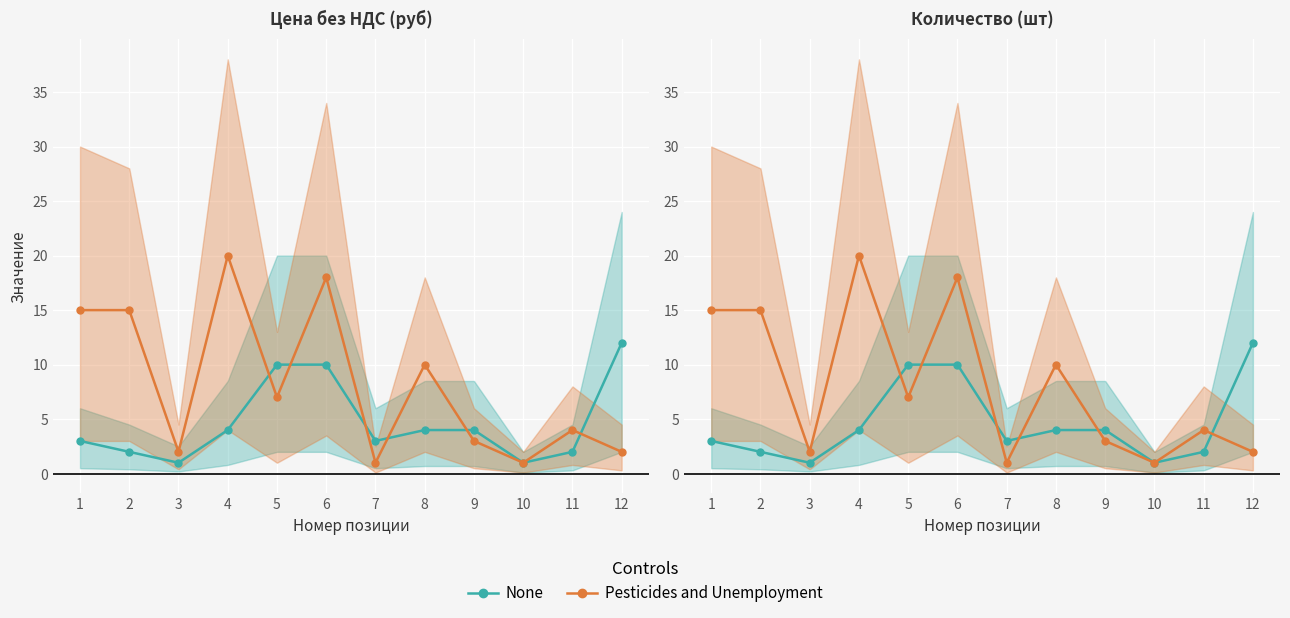

What is the value of the Количество (Pesticides) point at the 6th from the left?

18